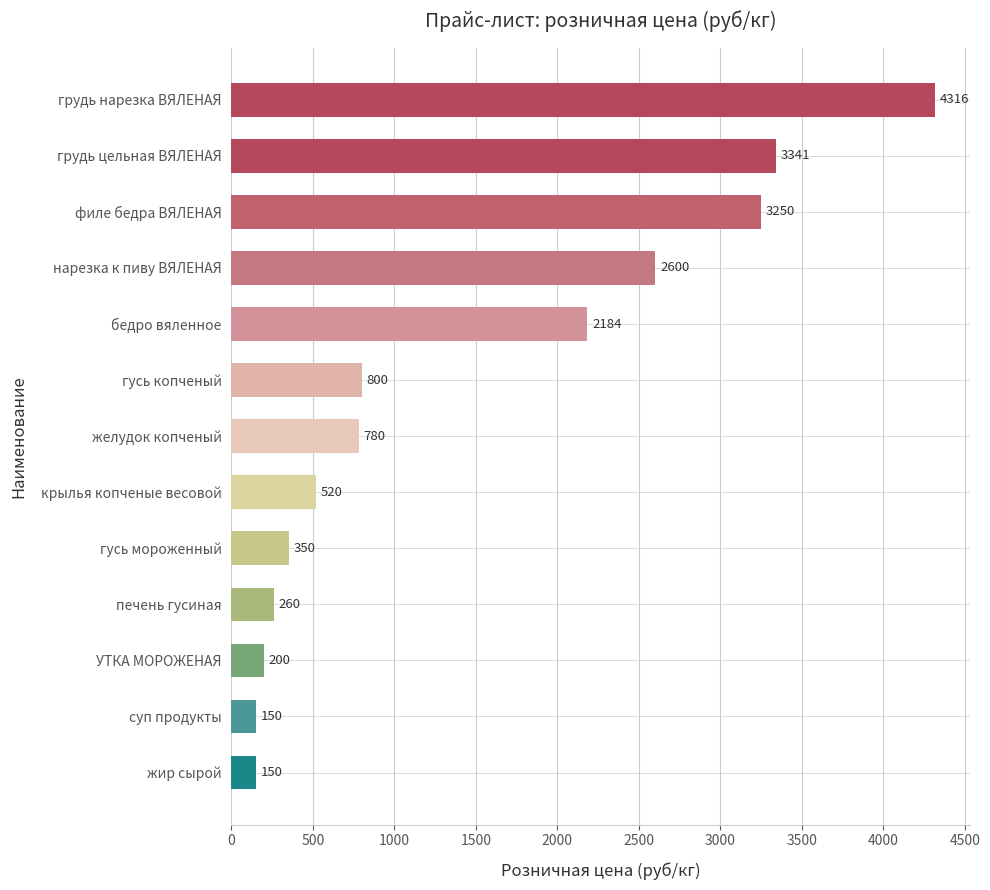

What is the difference between the maximum and minimum values?

4166